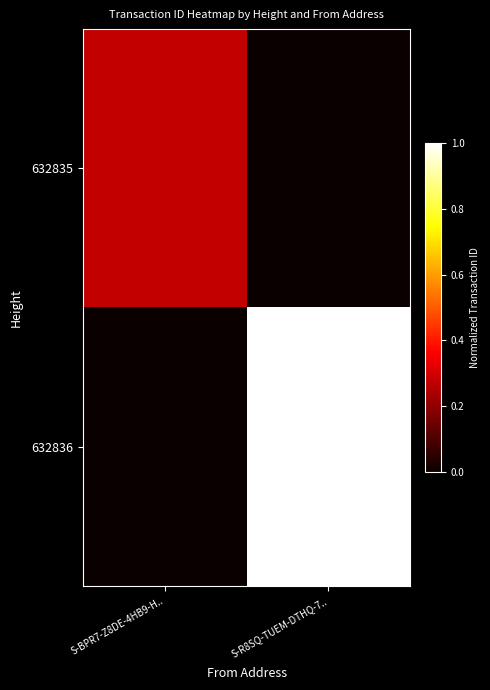

Which label corresponds to the smallest value in the chart?

S-R8SQ-TUEM-DTHQ-7..